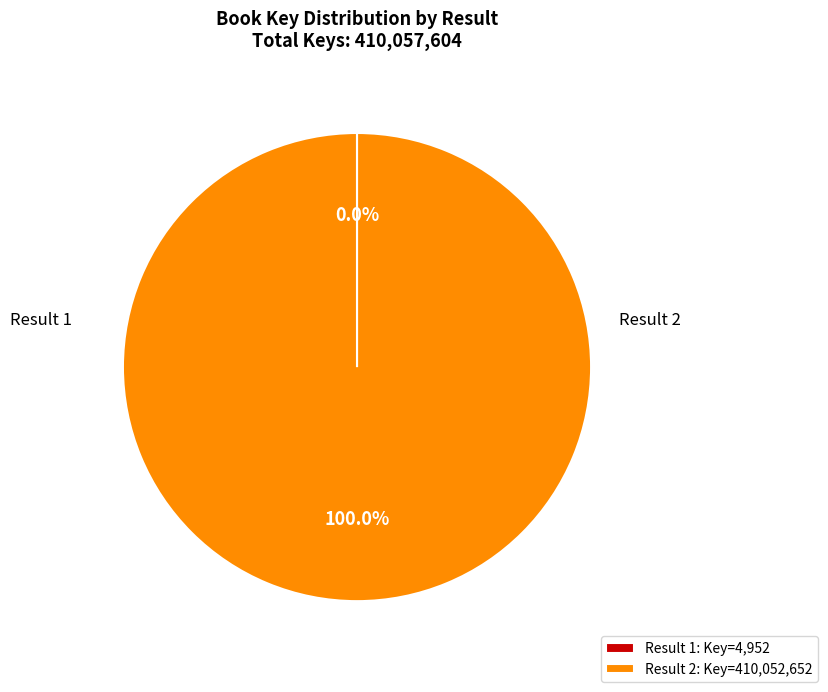

Which category has the biggest portion of the pie?

Result 2: Key=410,052,652